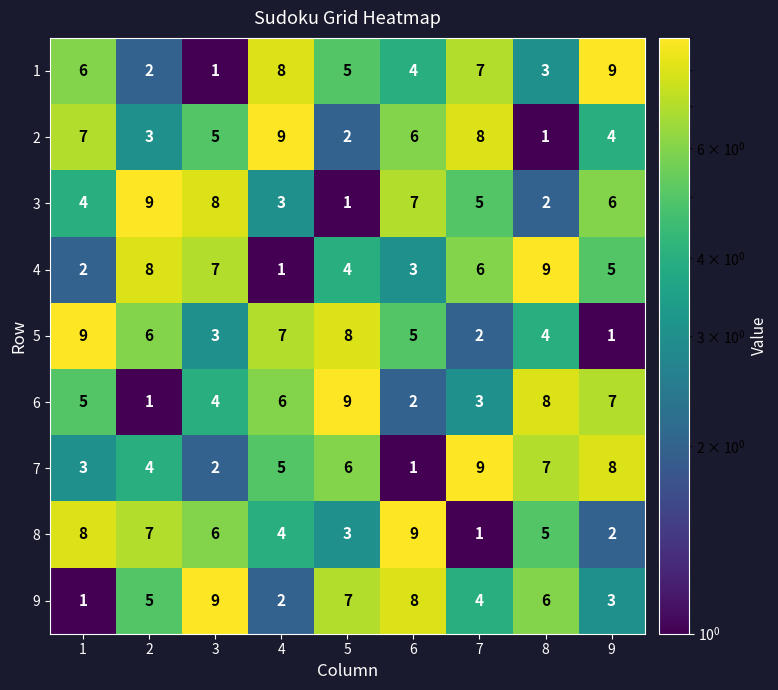

What is the difference between the second highest and second lowest values in the 7 series?

6